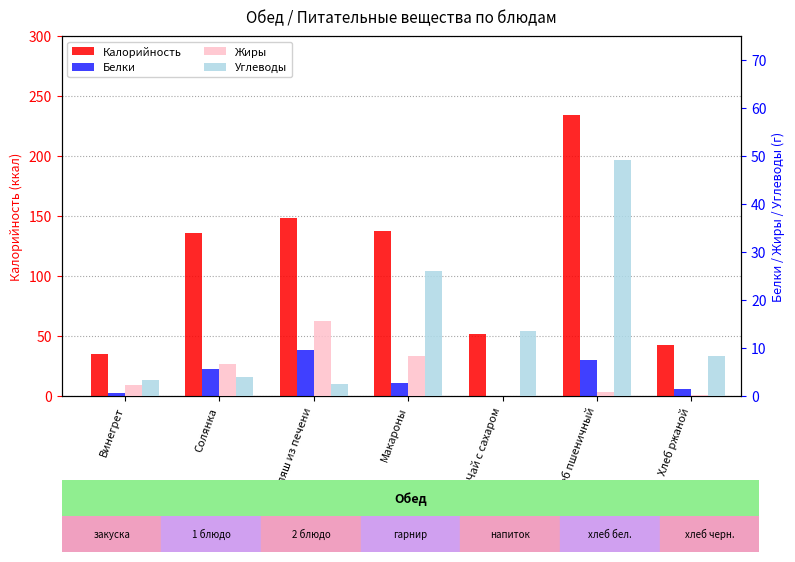

Reading right to left, list all the values displayed in this chart.

Калорийность: Хлеб ржаной=42.8	Хлеб пшеничный=234.4	Чай с сахаром=52.0	Макароны=137.5	Гуляш из печени=148.0	Солянка=135.8	Винегрет=34.6
Белки: Хлеб ржаной=1.4	Хлеб пшеничный=7.6	Чай с сахаром=0.0	Макароны=2.6	Гуляш из печени=9.7	Солянка=5.7	Винегрет=0.6
Жиры: Хлеб ржаной=0.2	Хлеб пшеничный=0.8	Чай с сахаром=0.0	Макароны=8.3	Гуляш из печени=15.7	Солянка=6.7	Винегрет=2.3
Углеводы: Хлеб ржаной=8.4	Хлеб пшеничный=49.2	Чай с сахаром=13.6	Макароны=26.0	Гуляш из печени=2.6	Солянка=4.0	Винегрет=3.4